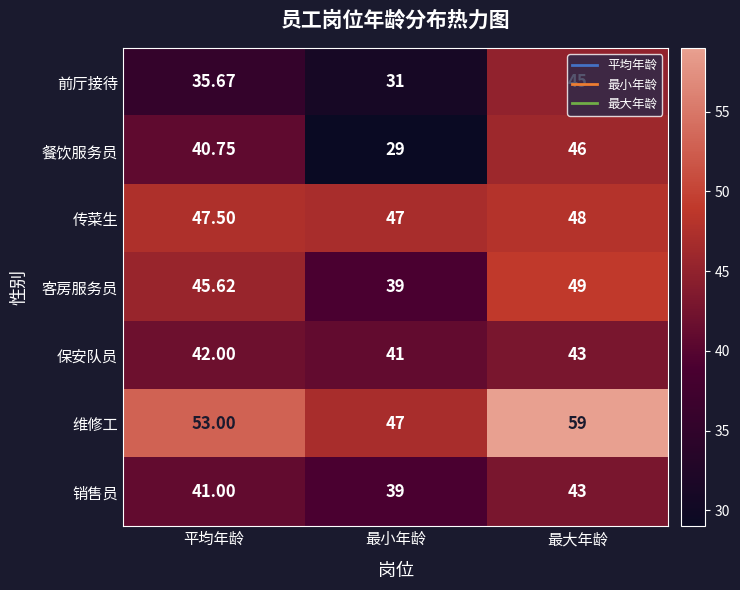

Where is 传菜生 nearest to the value 47?

最小年龄